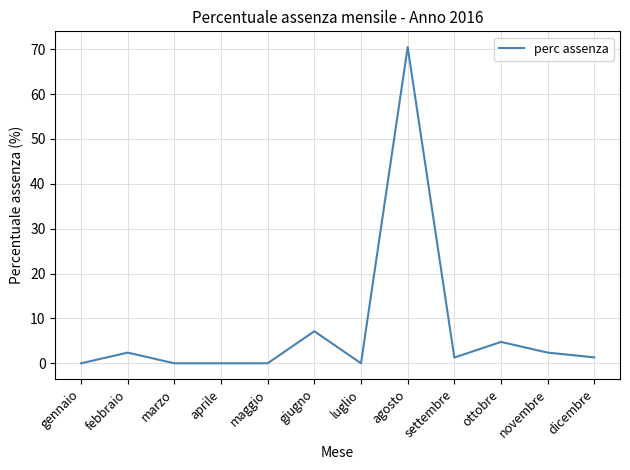

What is the change in value from febbraio to aprile?

-2.4